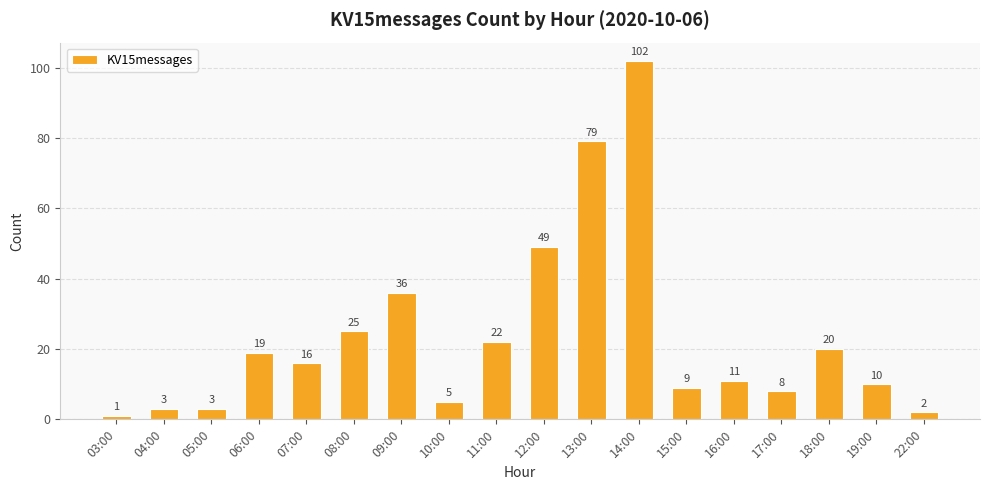

Approximately how many times larger is the value at 18:00 compared to 13:00?

0.3